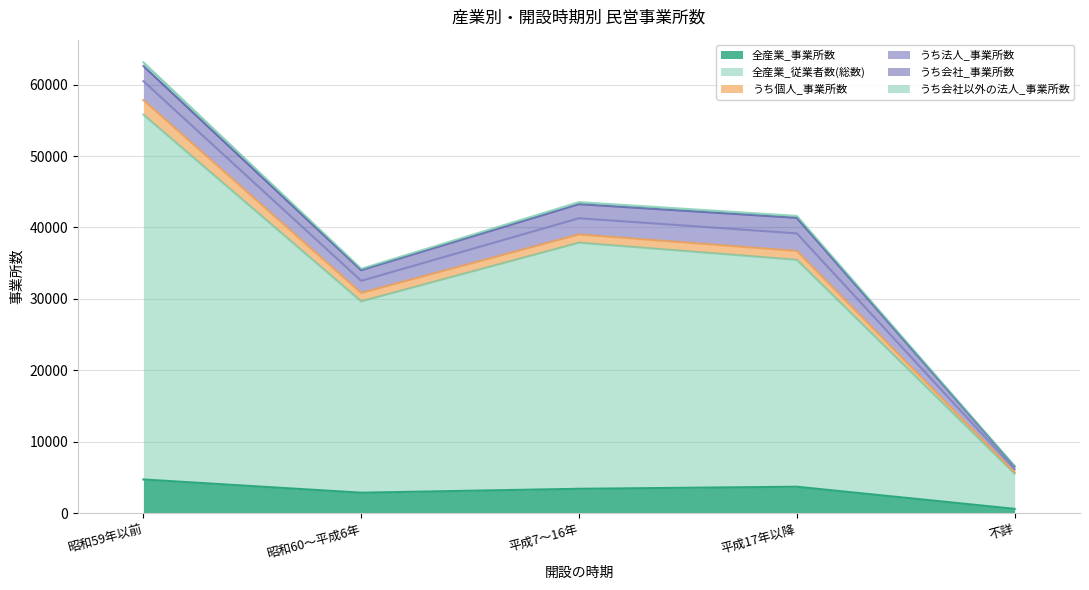

What is the maximum value for 全産業_事業所数?

4736.2